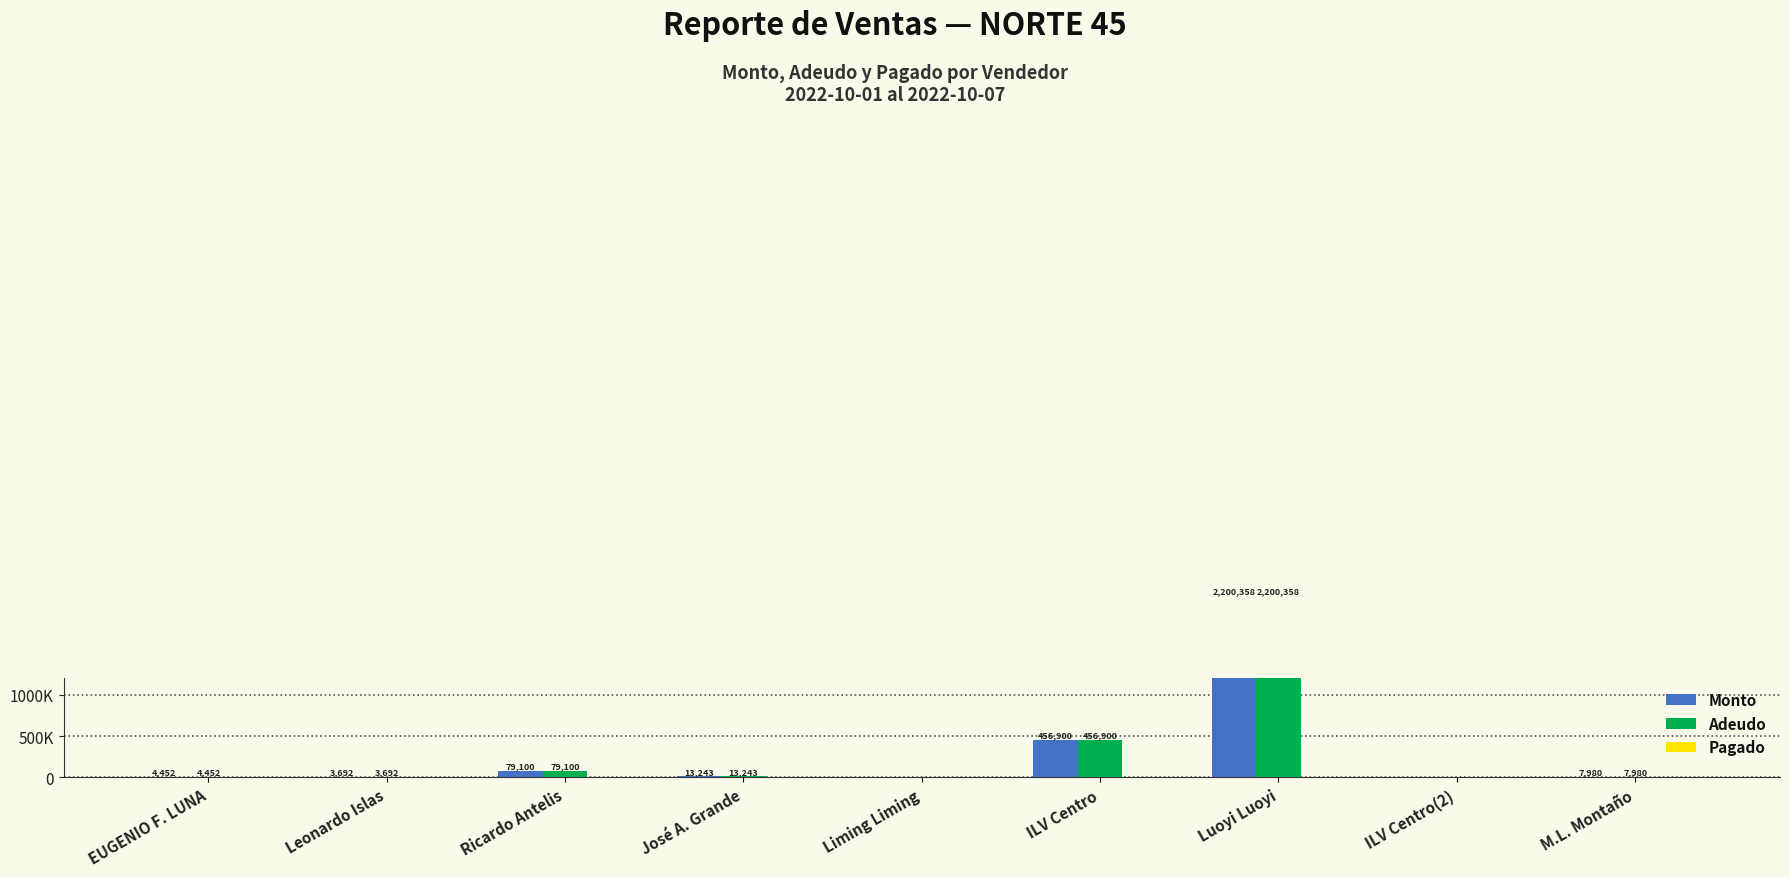

What is the sum of the Monto values at Liming Liming and José A. Grande?

13243.4